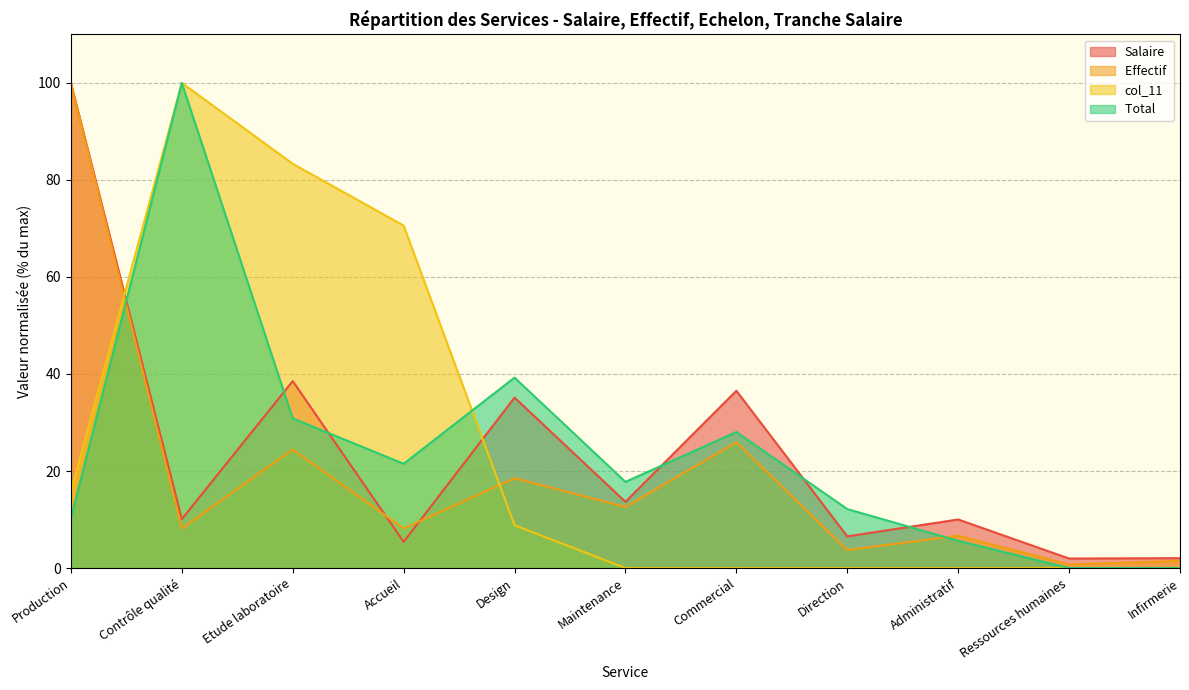

The Total_echelon series shows 57.2 at Design. True or false?

False